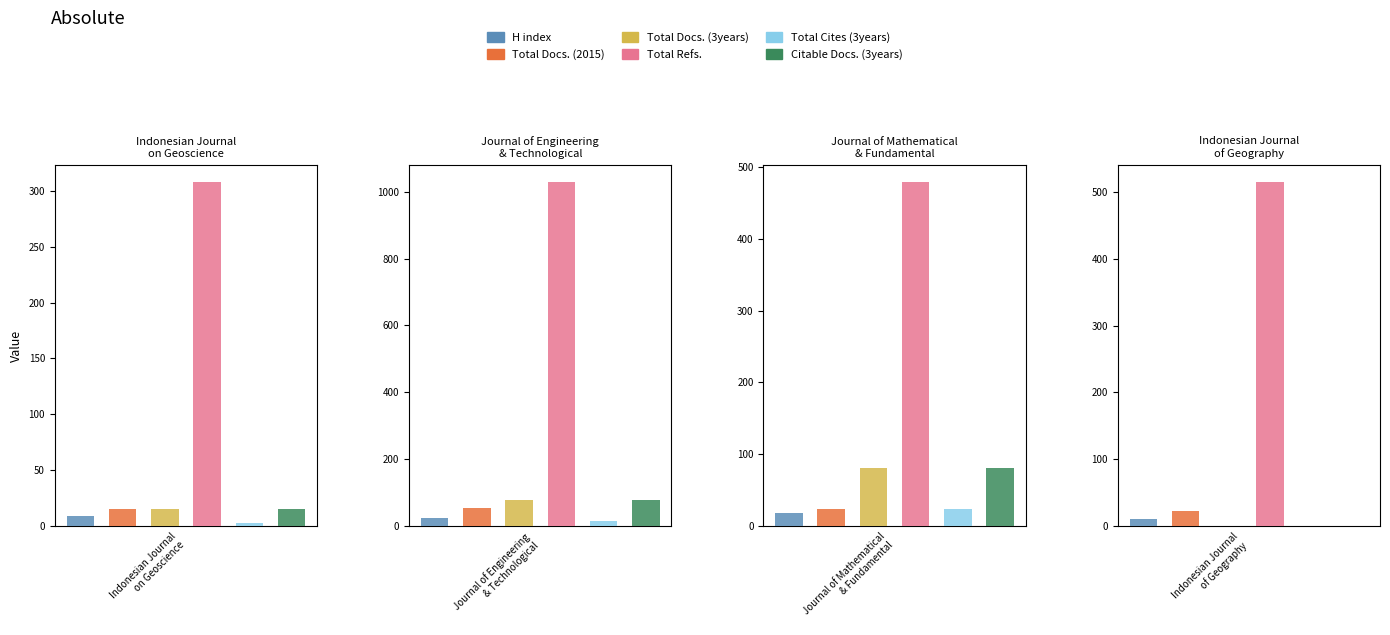

The value of H index at Indonesian Journal of Geography is 17. True or false?

False